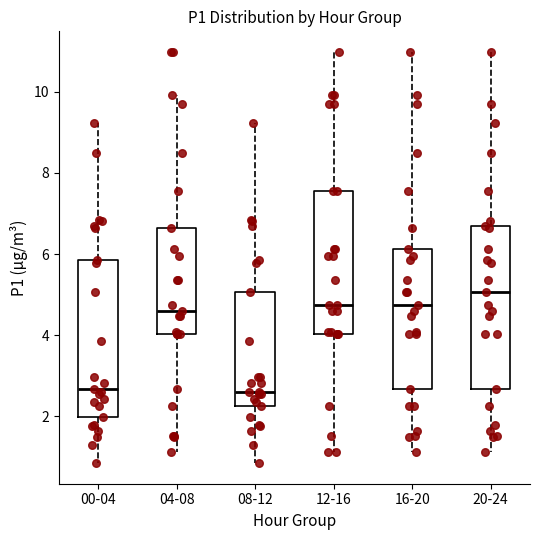

Which box's median line is the highest?

20-24